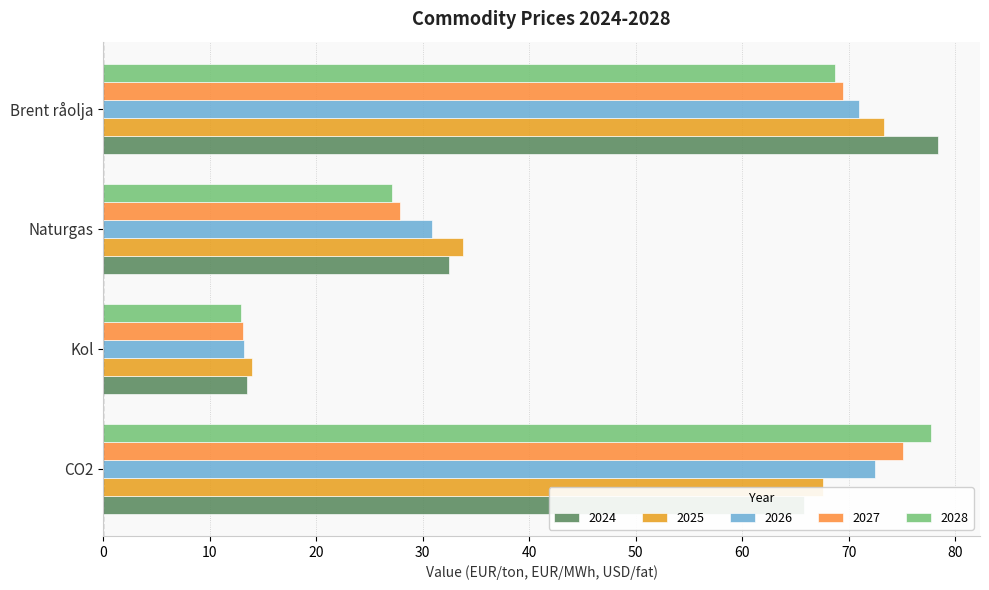

Is it true that 2027 equals 14.6 at Naturgas?

False